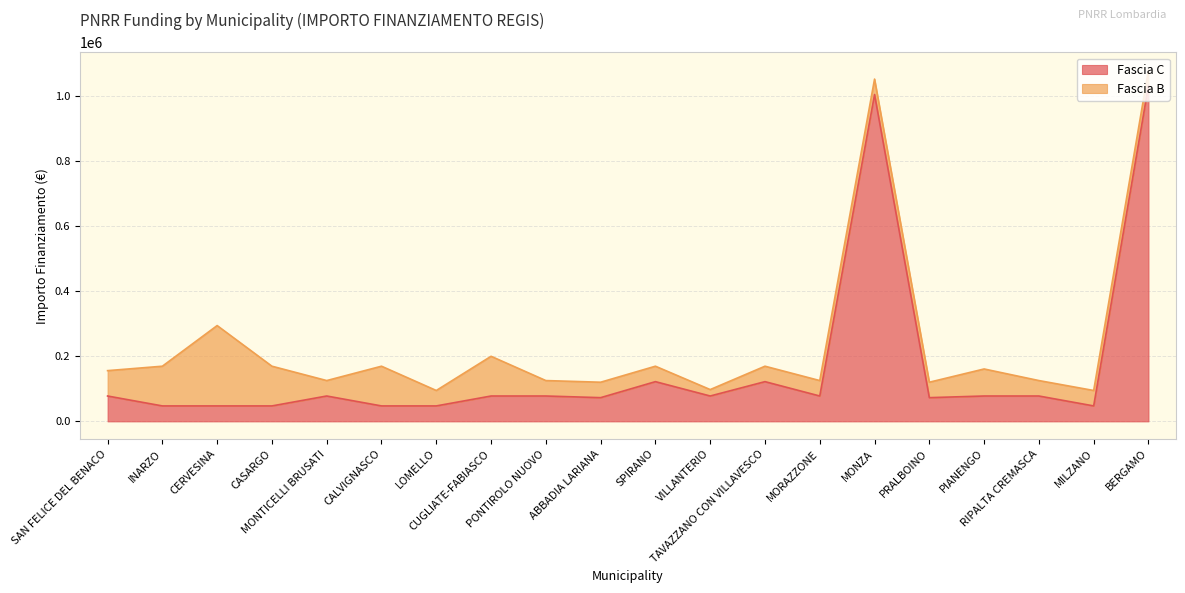

The value at TAVAZZANO CON VILLAVESCO is 121992. True or false?

True